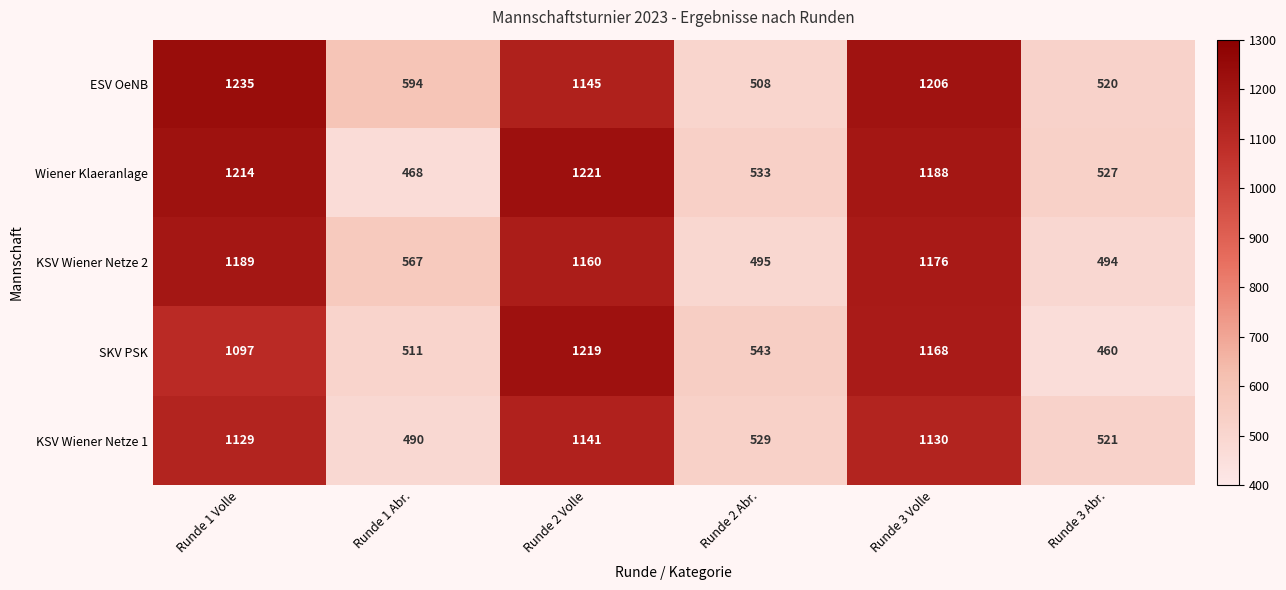

At which label does Wiener Klaeranlage reach its peak?

Runde 2 Volle